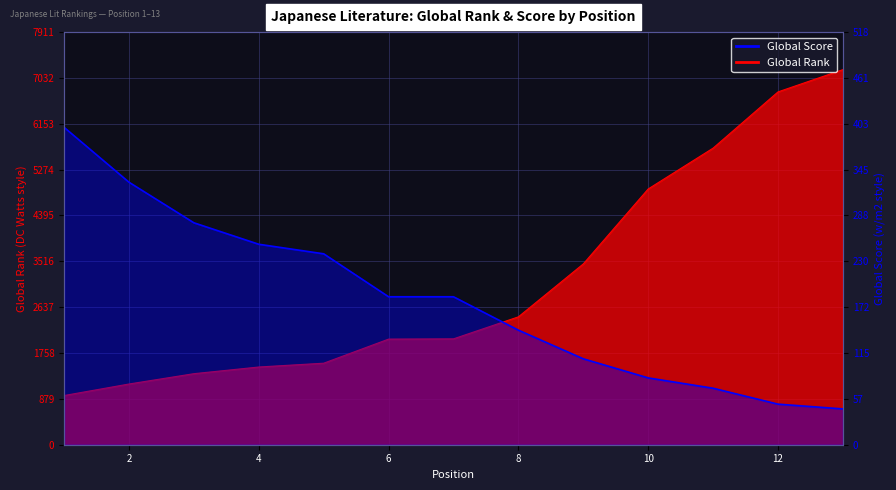

What is the greatest value displayed?

399